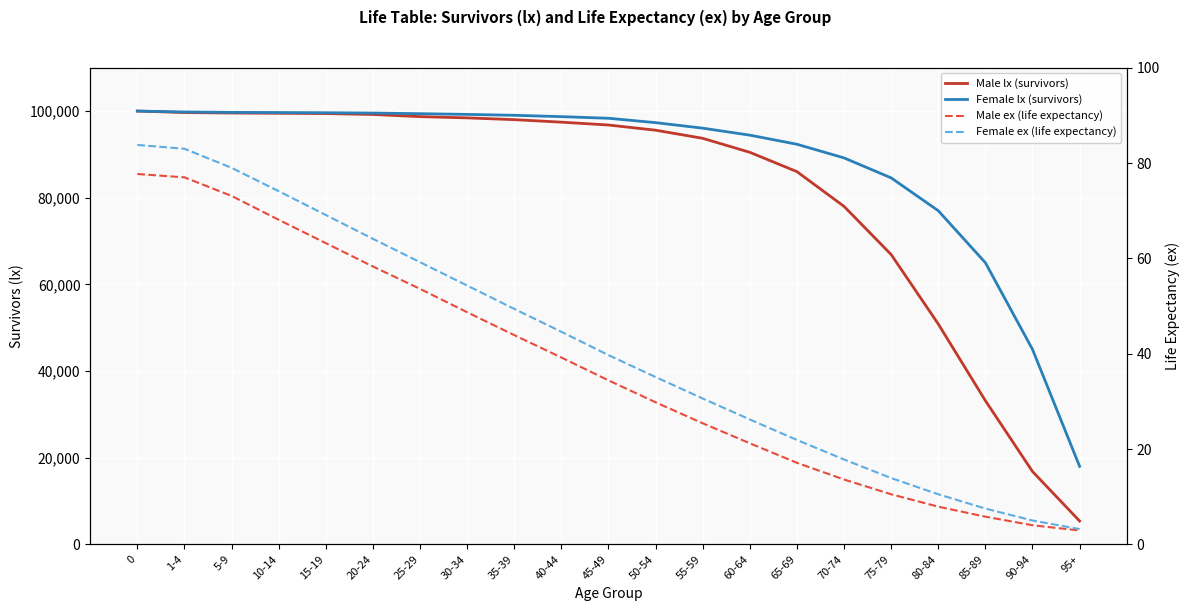

What is the sum of all Female ex (life expectancy) values?

872.0